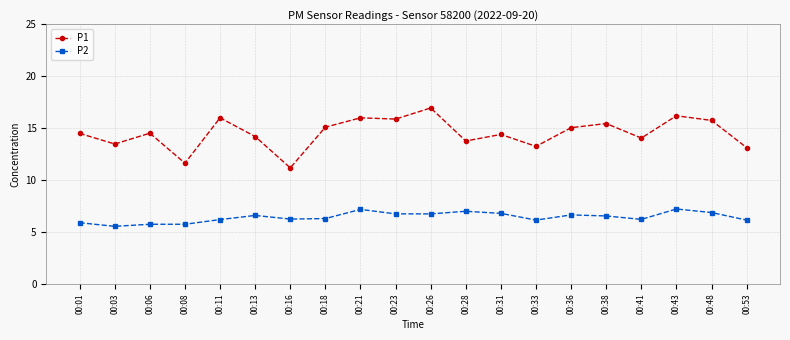

Count the number of data series in this chart.

2